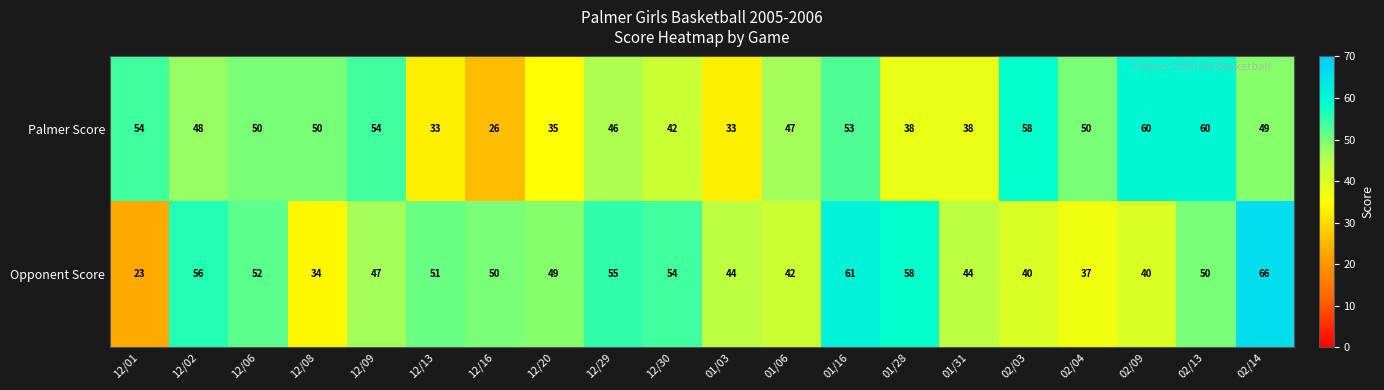

List the series in order of their peak value, lowest first.

Palmer Score, Opponent Score